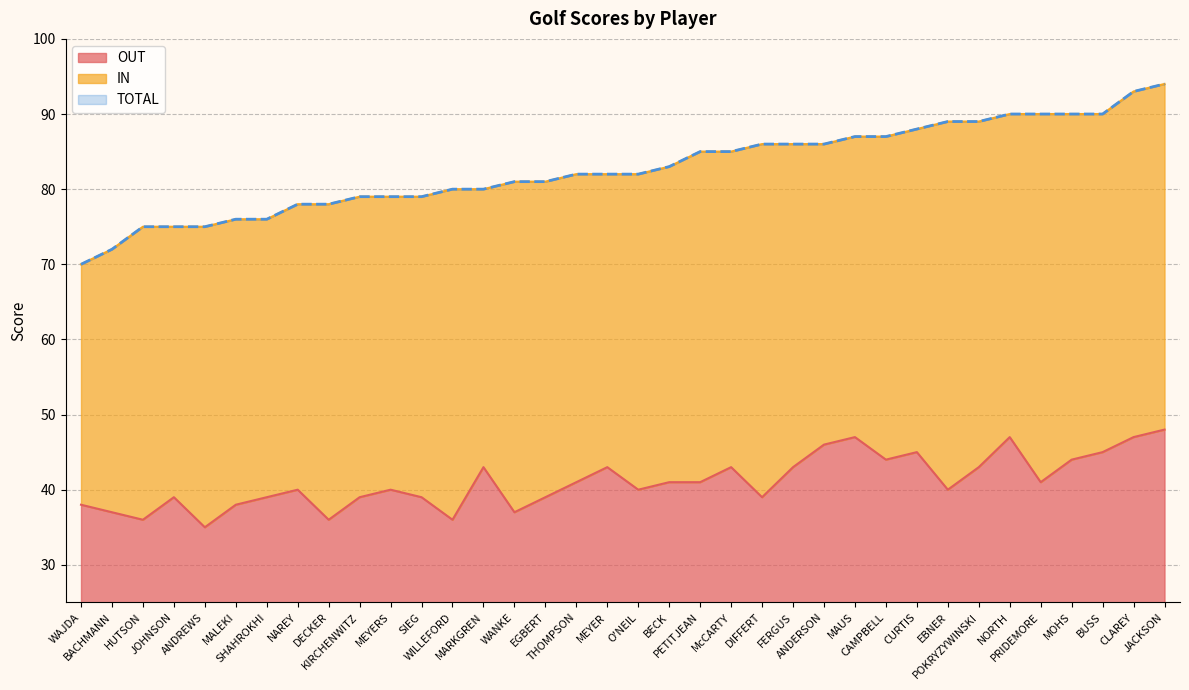

What is the difference between the OUT values at FERGUS and KIRCHENWITZ?

4